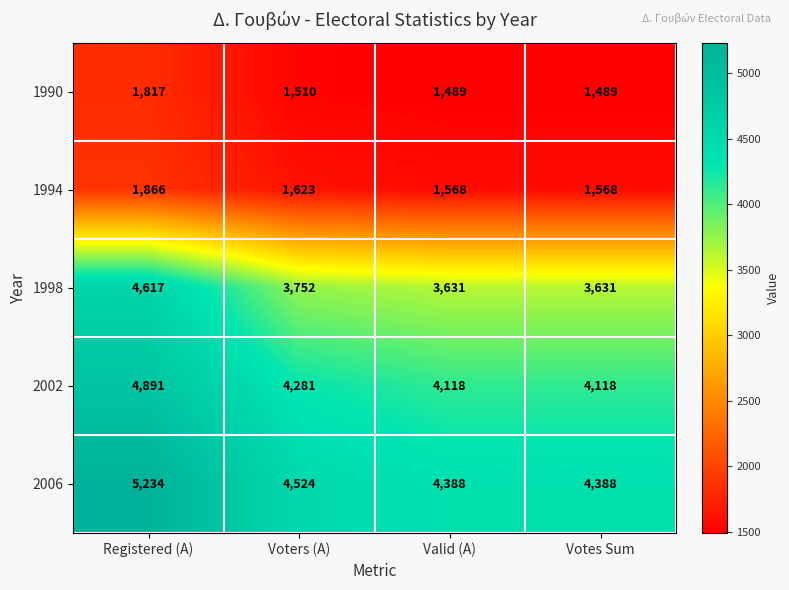

Is it true that 2006 equals 2422 at Valid (A)?

False